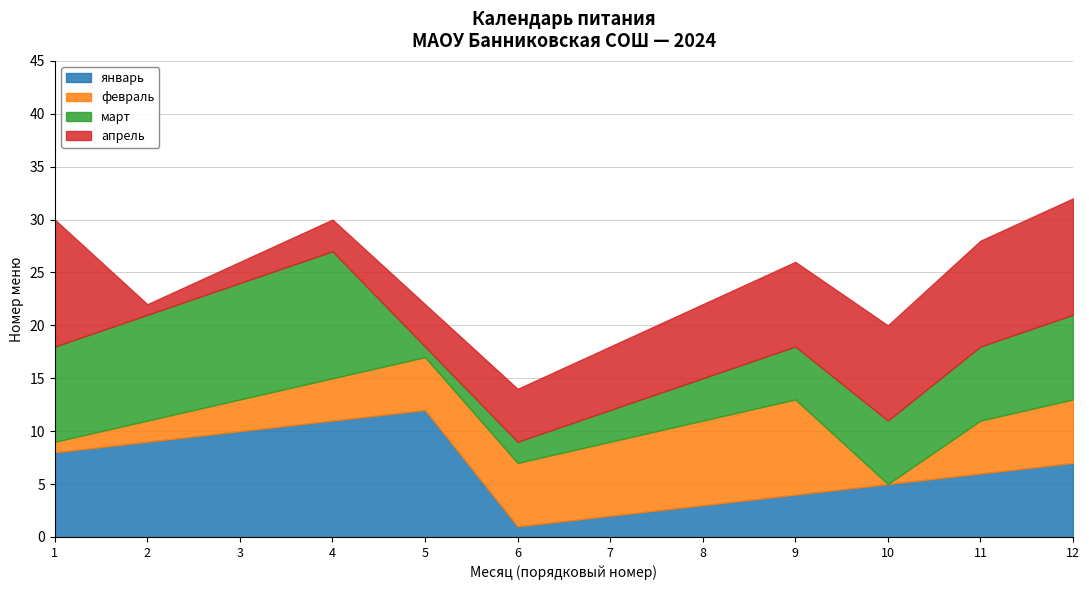

List the series in order of their peak value, lowest first.

февраль, январь, март, апрель